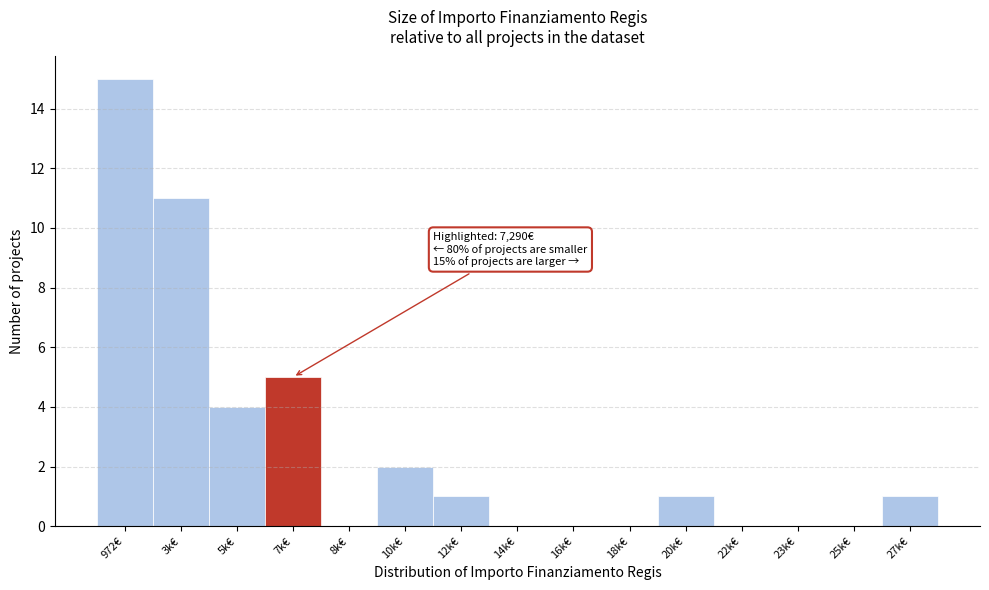

Reading left to right, transcribe all the data shown in this chart.

972€=15	3k€=11	5k€=4	7k€=5	8k€=0	10k€=2	12k€=1	14k€=0	16k€=0	18k€=0	20k€=1	22k€=0	23k€=0	25k€=0	27k€=1